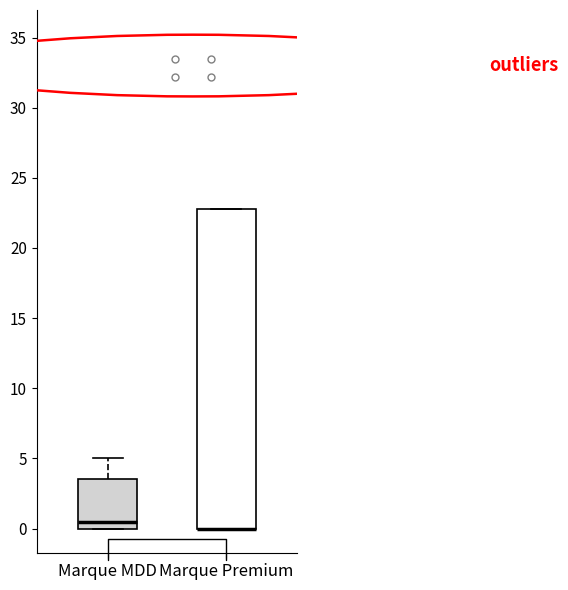

Where is the lower edge of the box for Marque MDD on the y-axis? The values are not printed on the chart, so give them approximately, as read against the axis.

0.0